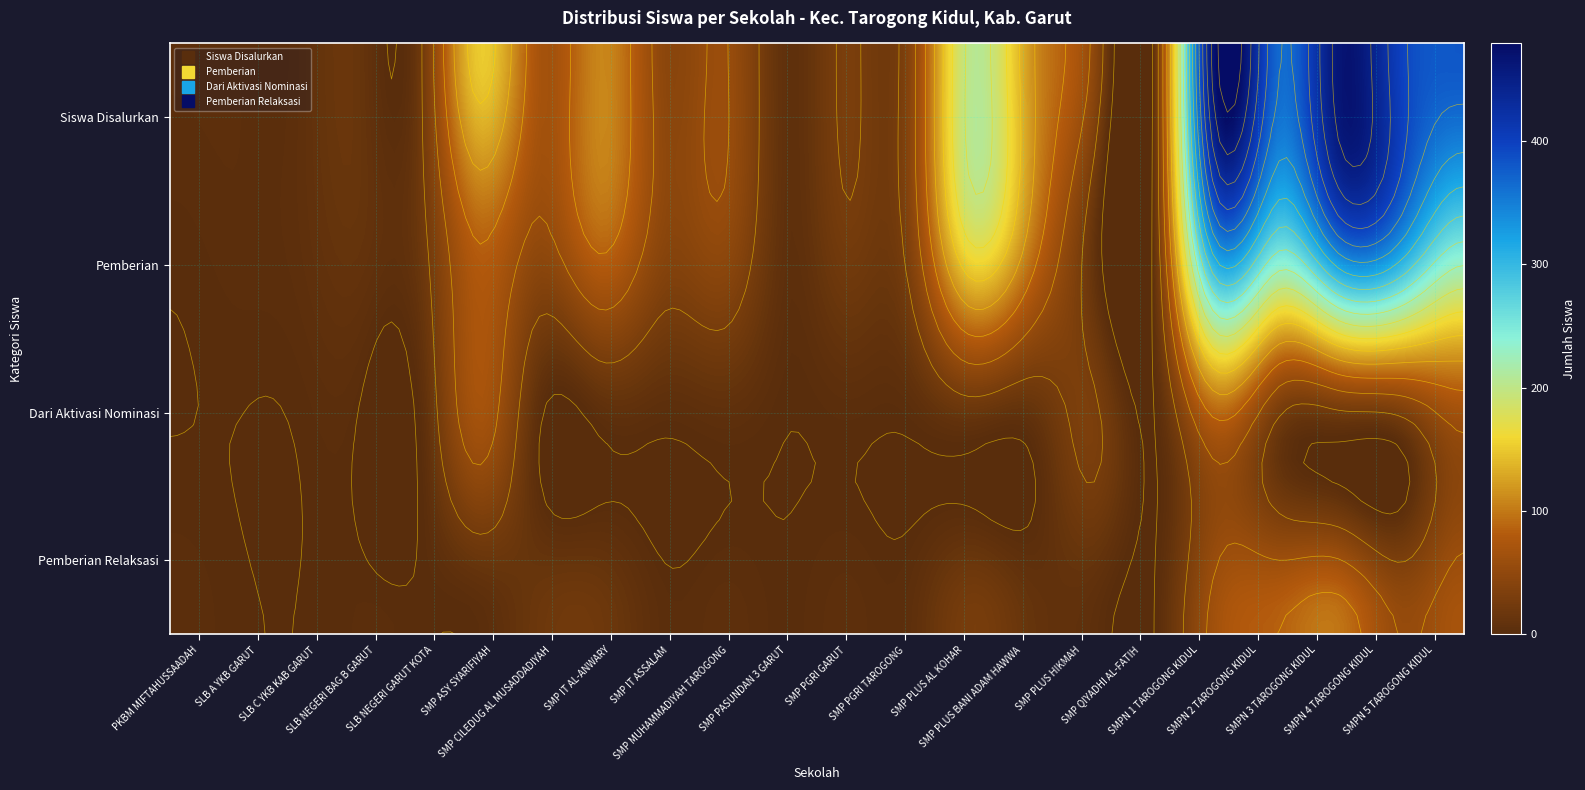

What is the difference between the highest and lowest values at 14?

112